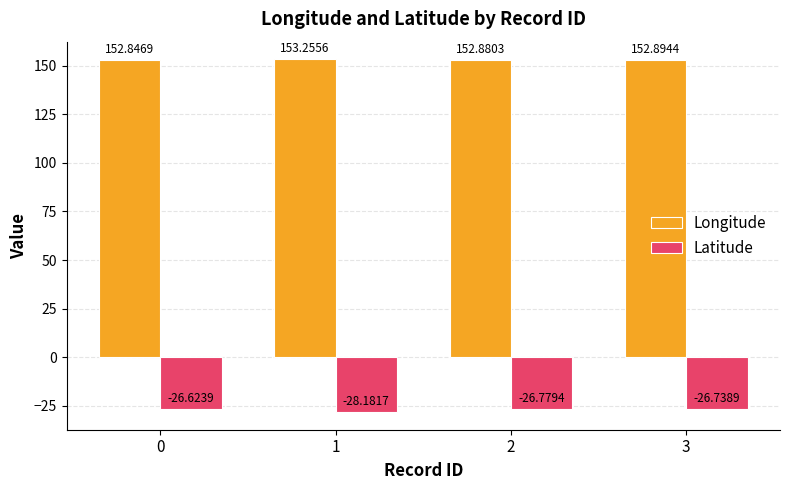

What is the approximate value of Latitude at 2?

-26.8